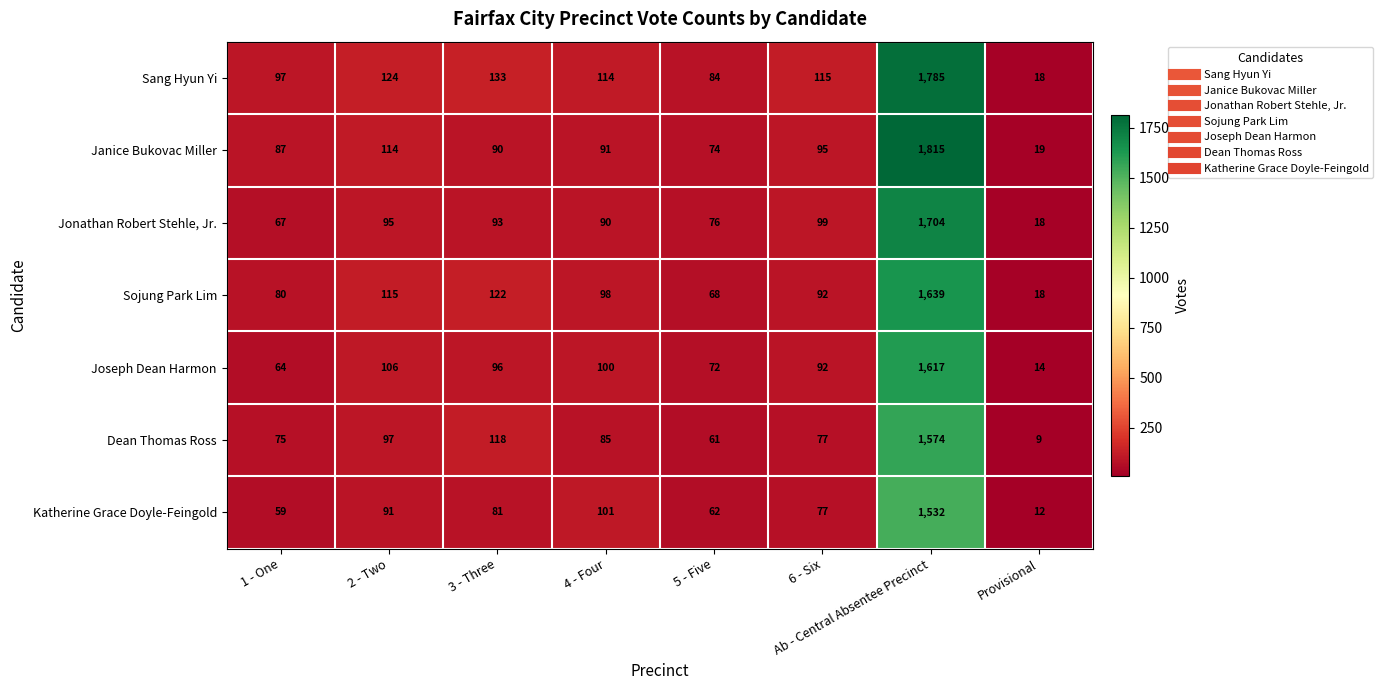

Is the value of Joseph Dean Harmon at 5 - Five greater than the value of Jonathan Robert Stehle, Jr. at Provisional?

Yes